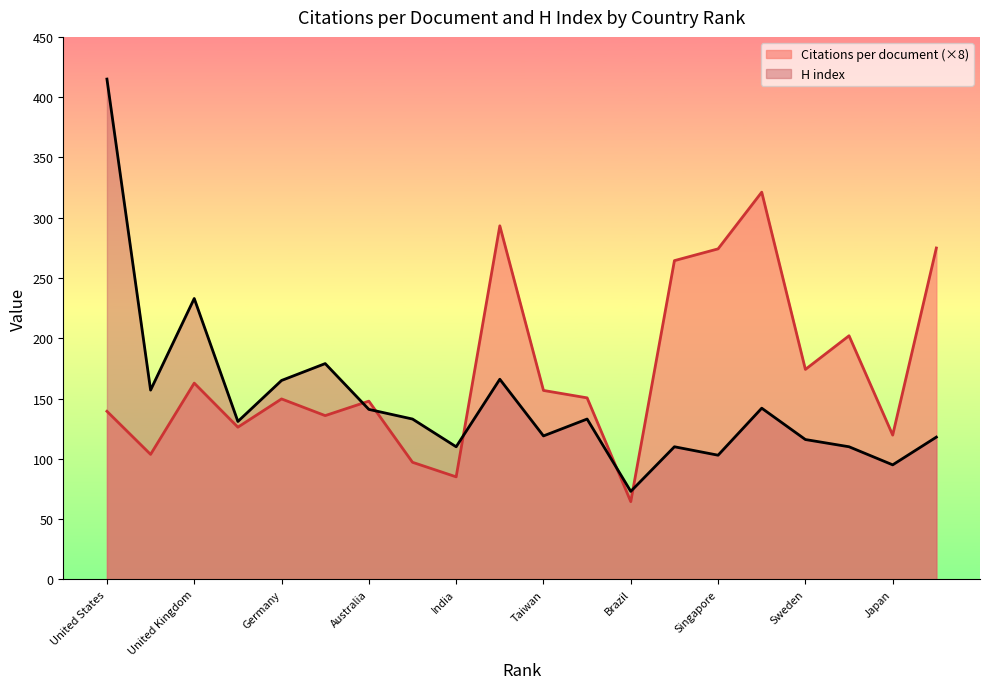

How many data points in Citations per document are less than 150?

10